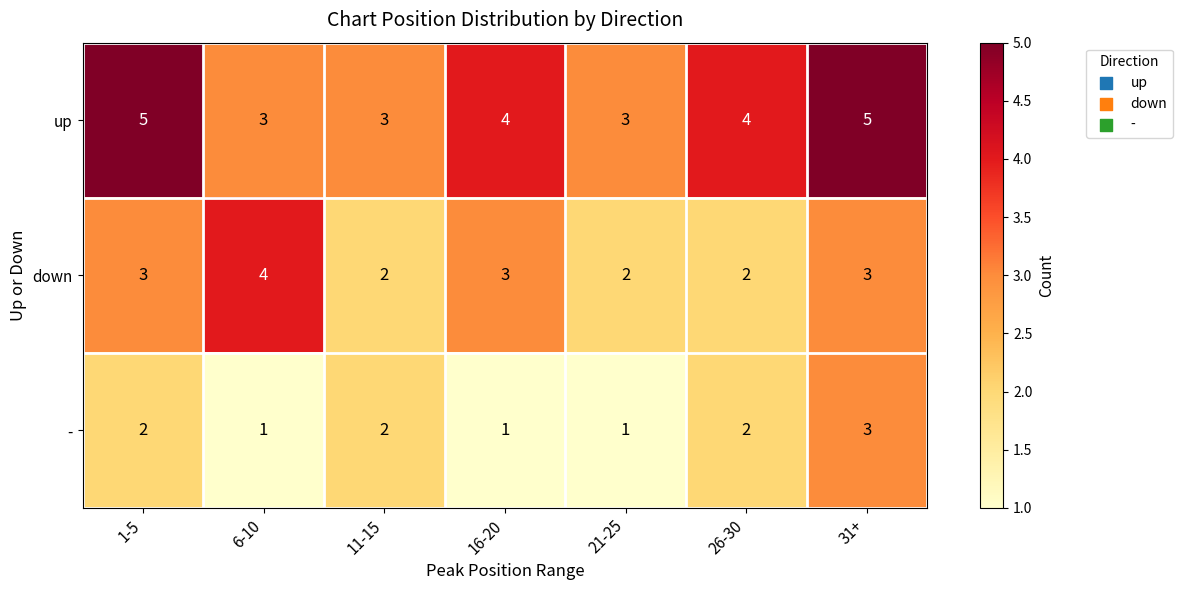

What is the spread (max minus min) of values at 16-20?

3